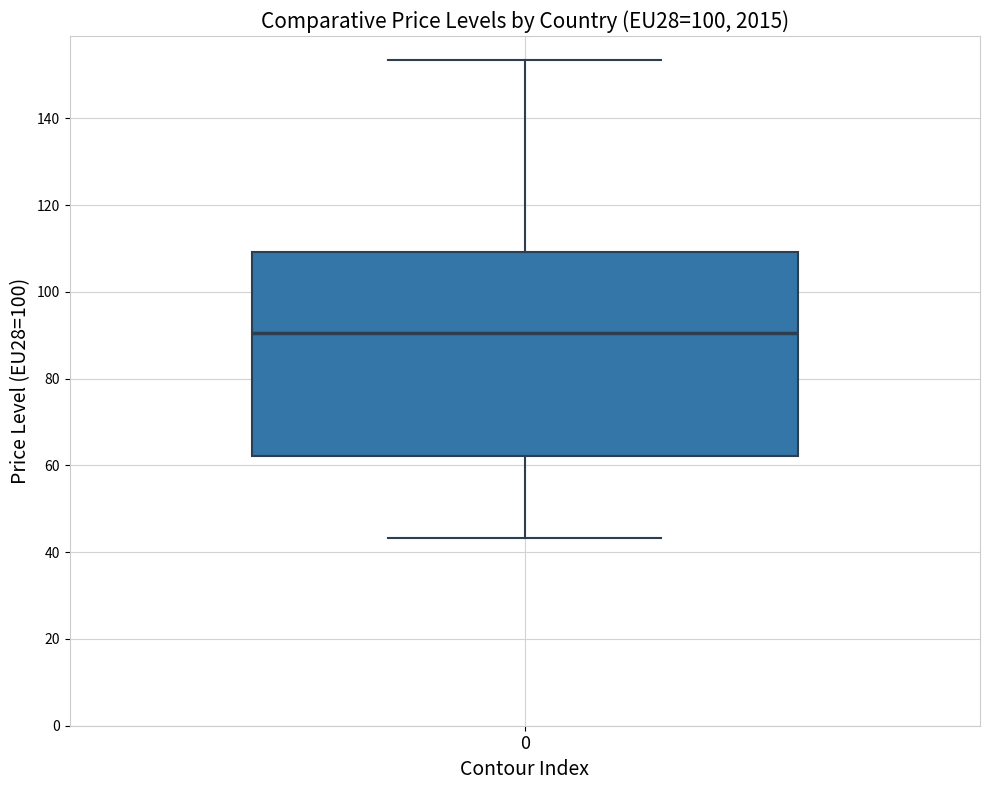

Where does the upper whisker of the box at x = 0 end on the y-axis? The values are not printed on the chart, so give them approximately, as read against the axis.

154